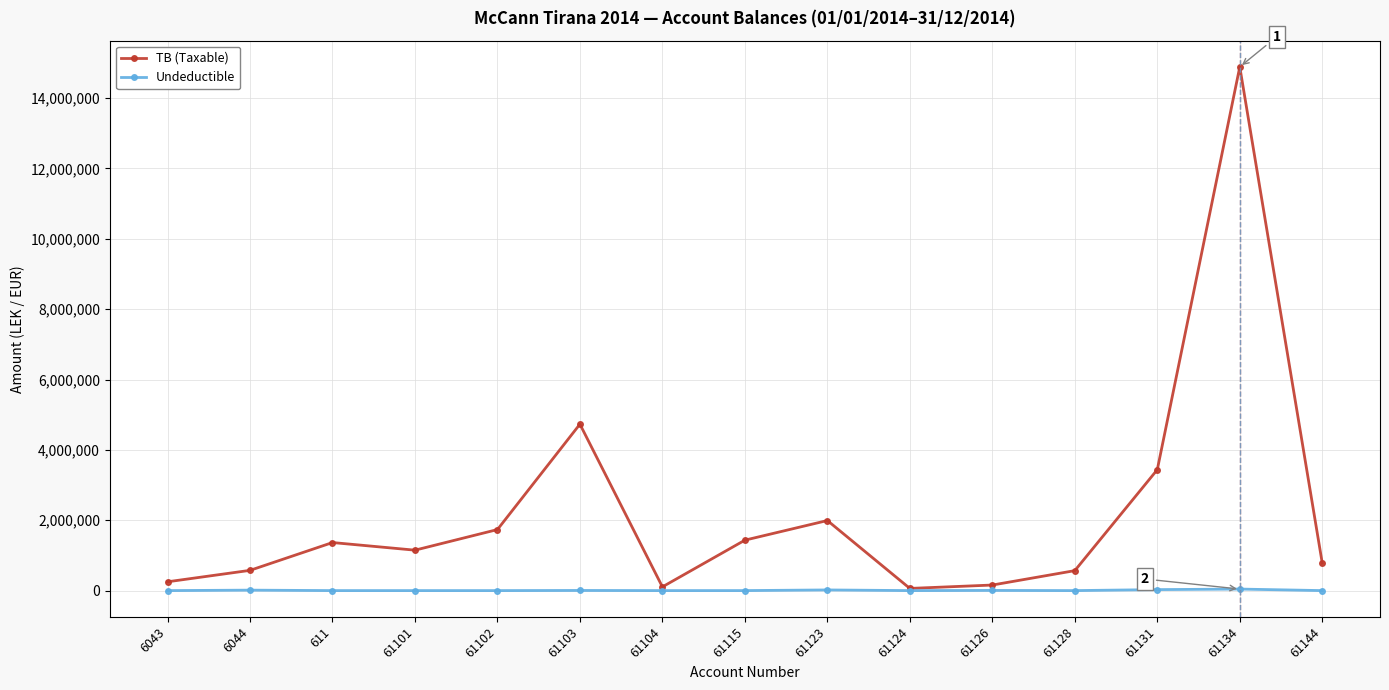

What is the difference between the highest and lowest values at 61123?

1973362.2